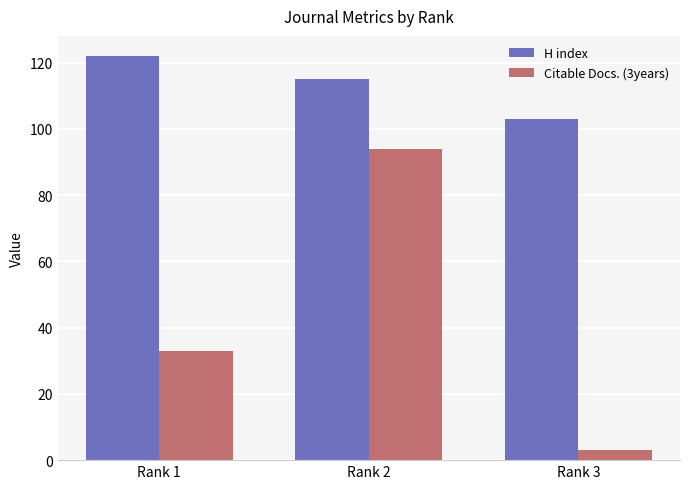

How many data points in H index are less than 115?

1